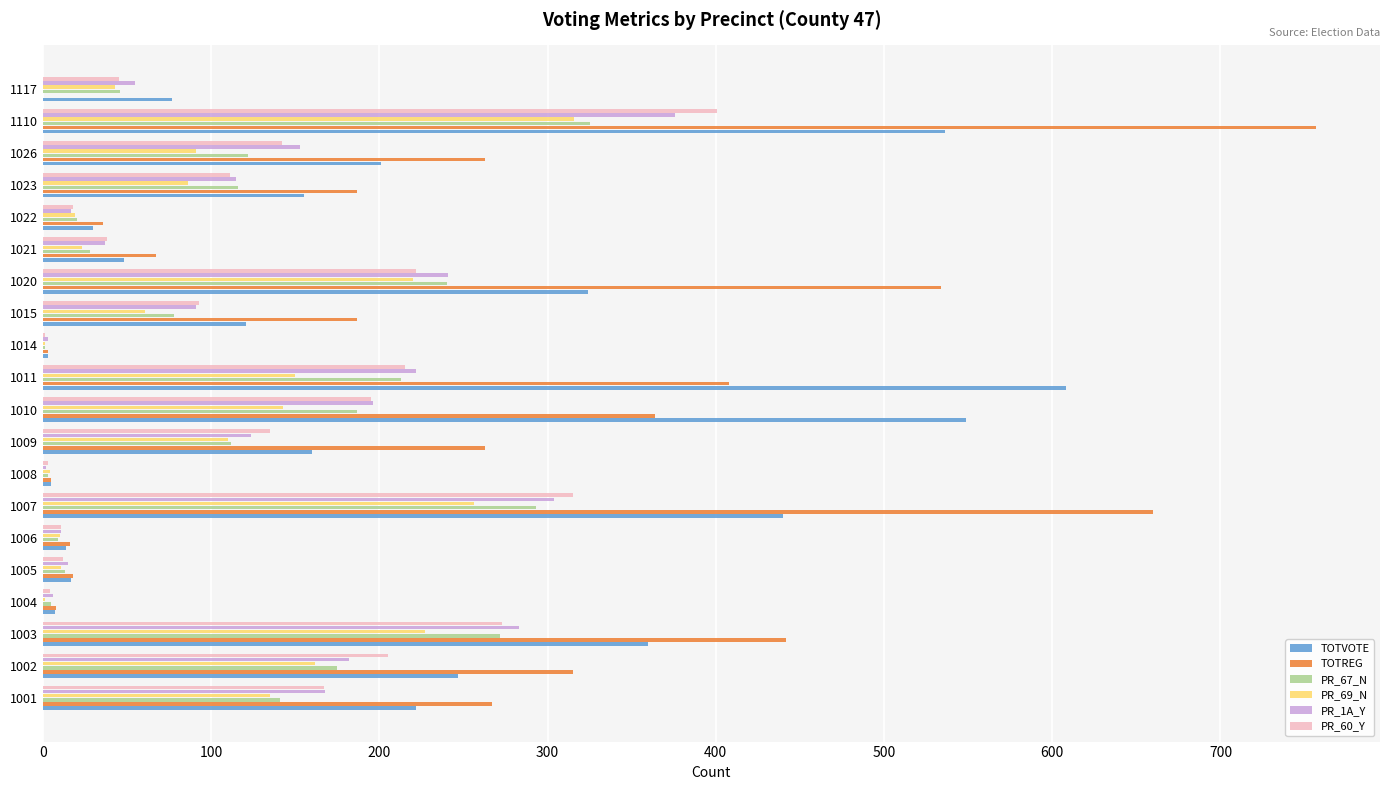

What are all the series names shown in the legend?

TOTVOTE, TOTREG, PR_67_N, PR_69_N, PR_1A_Y, PR_60_Y